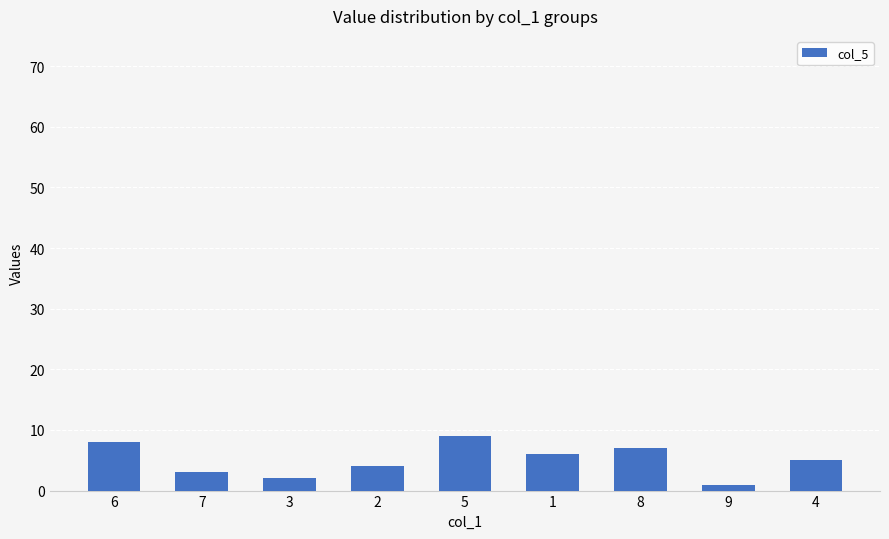

What is the change in value from 5 to 1?

-3